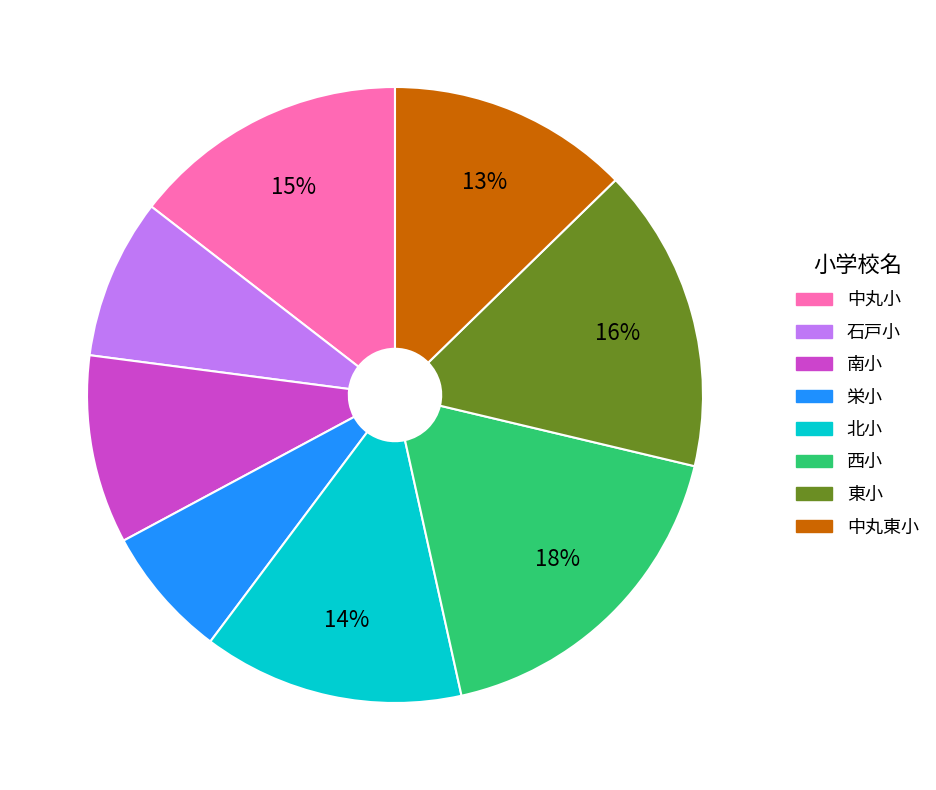

What percentage is the 中丸東小 slice, to the nearest percent?

13%